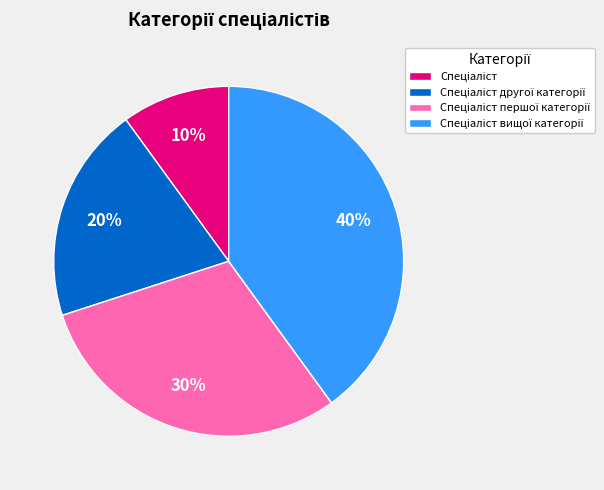

To the nearest percent, what is the difference between the largest and smallest slice percentages?

30%